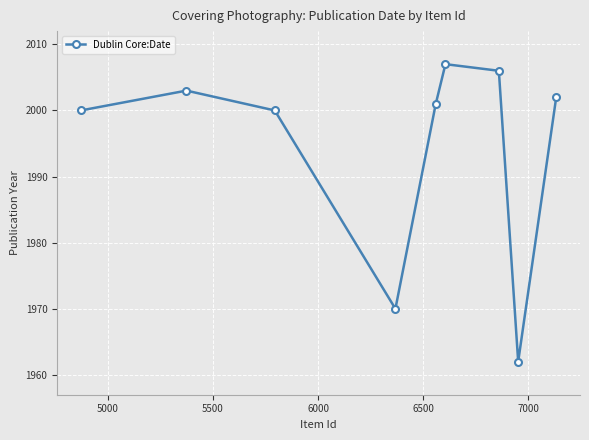

Reading left to right, transcribe all the data shown in this chart.

2000	2003	2000	1970	2001	2007	2006	1962	2002